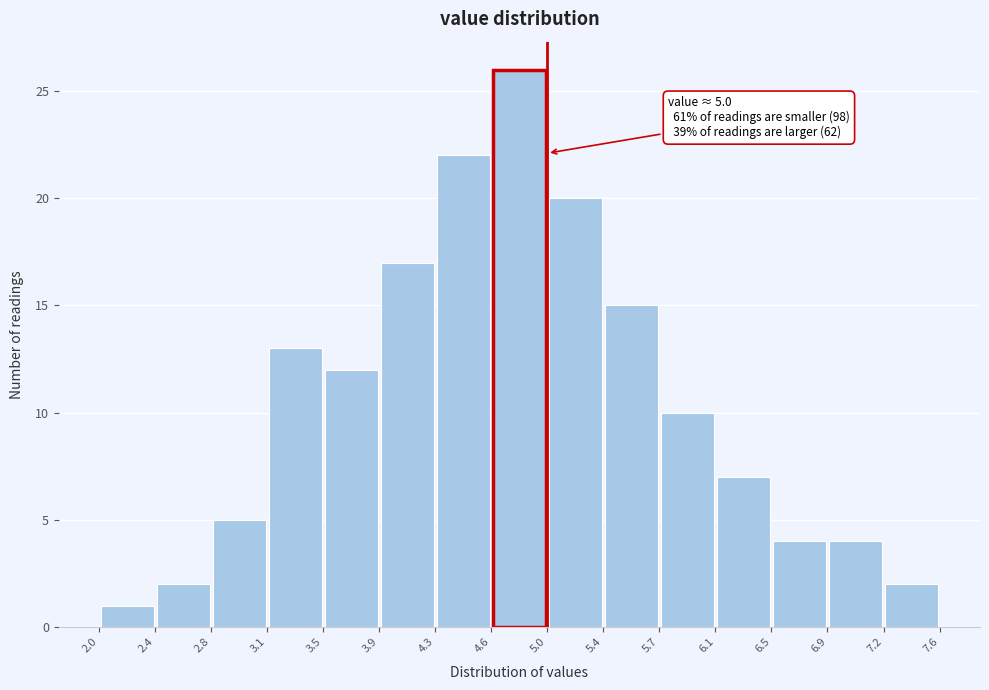

Over which range of the x-axis is the bar tallest?

4.6 to 5.0